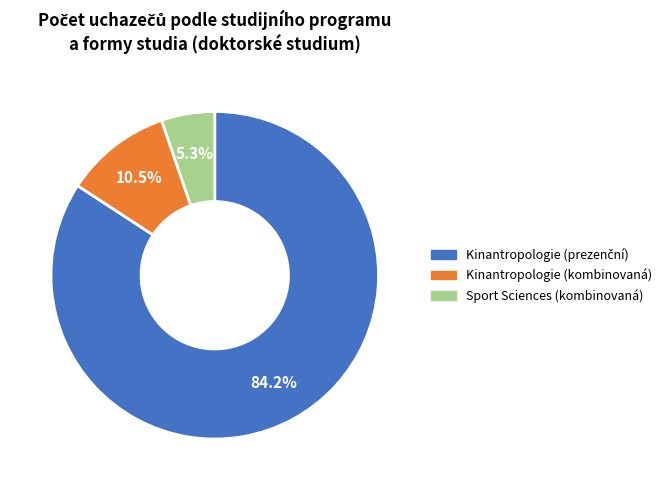

Is it true that Kinantropologie (kombinovaná) is 5% of the pie?

False